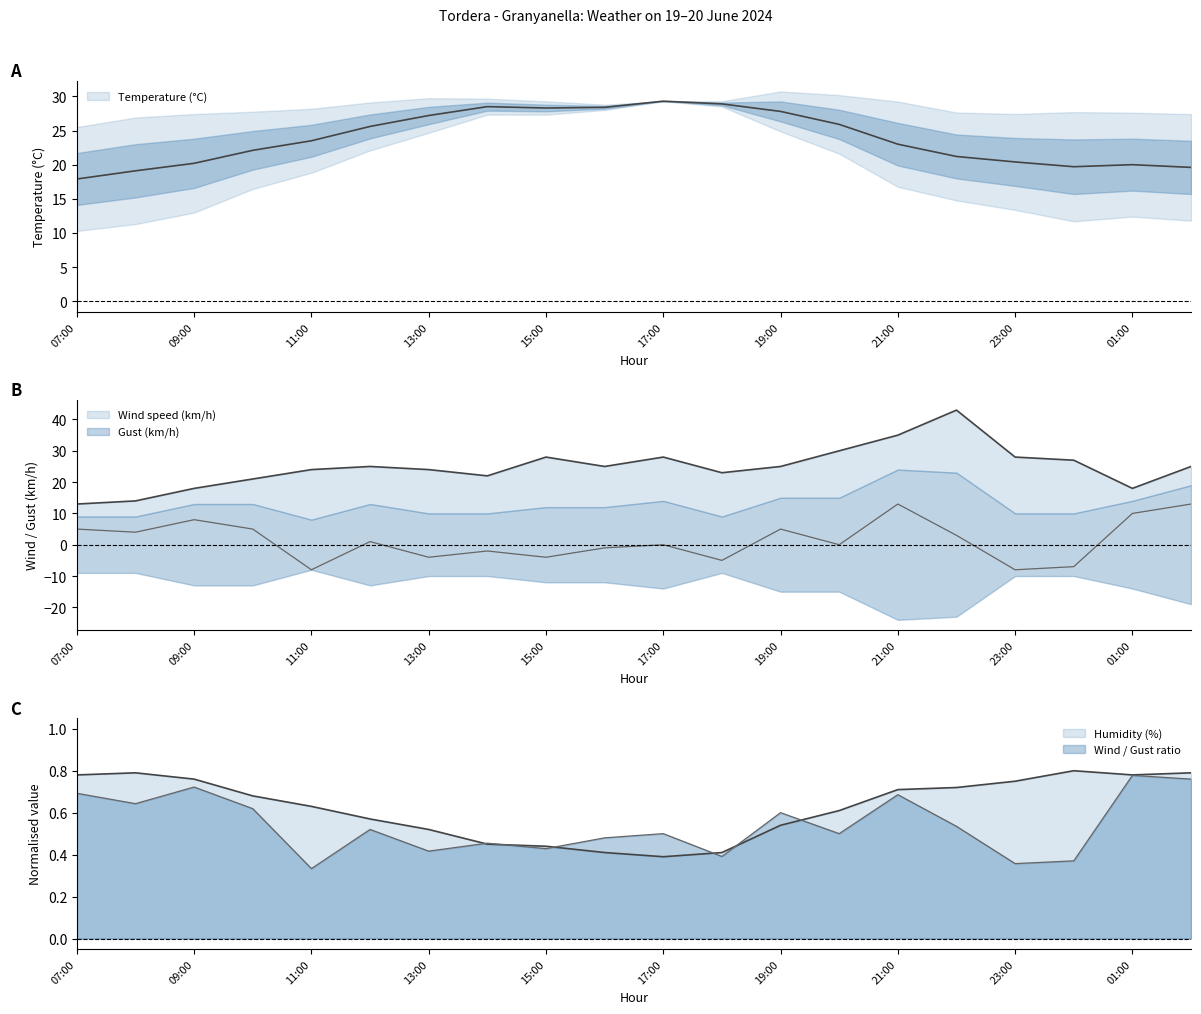

Between 01:00 and 19:00, which is larger?

19:00